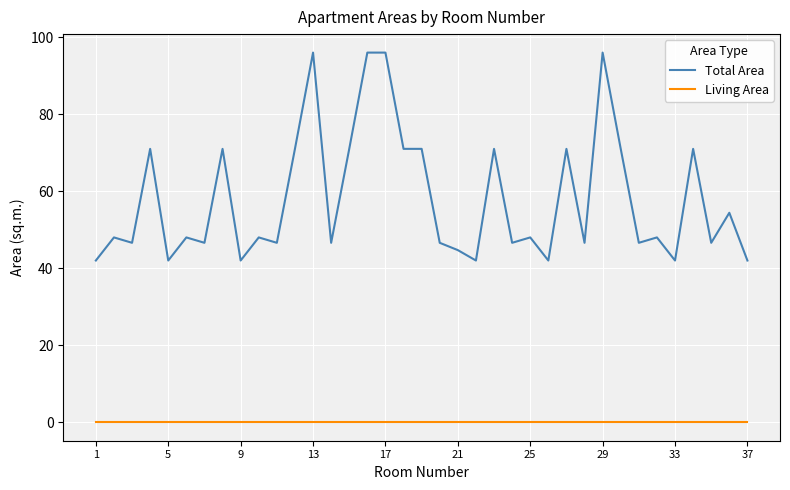

Which series has the largest total across all categories?

Total Area